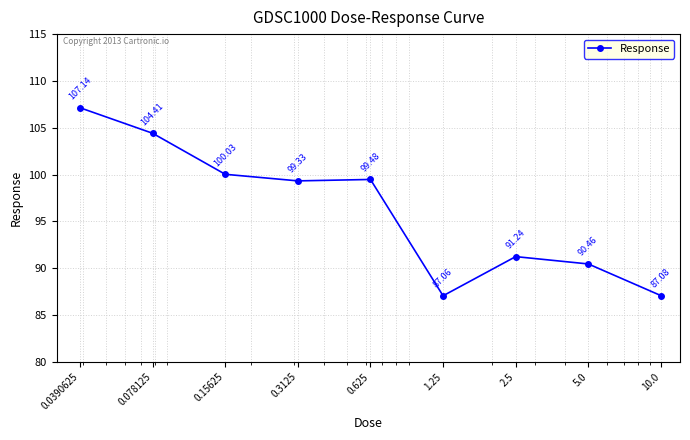

Count the number of categories in the chart.

9